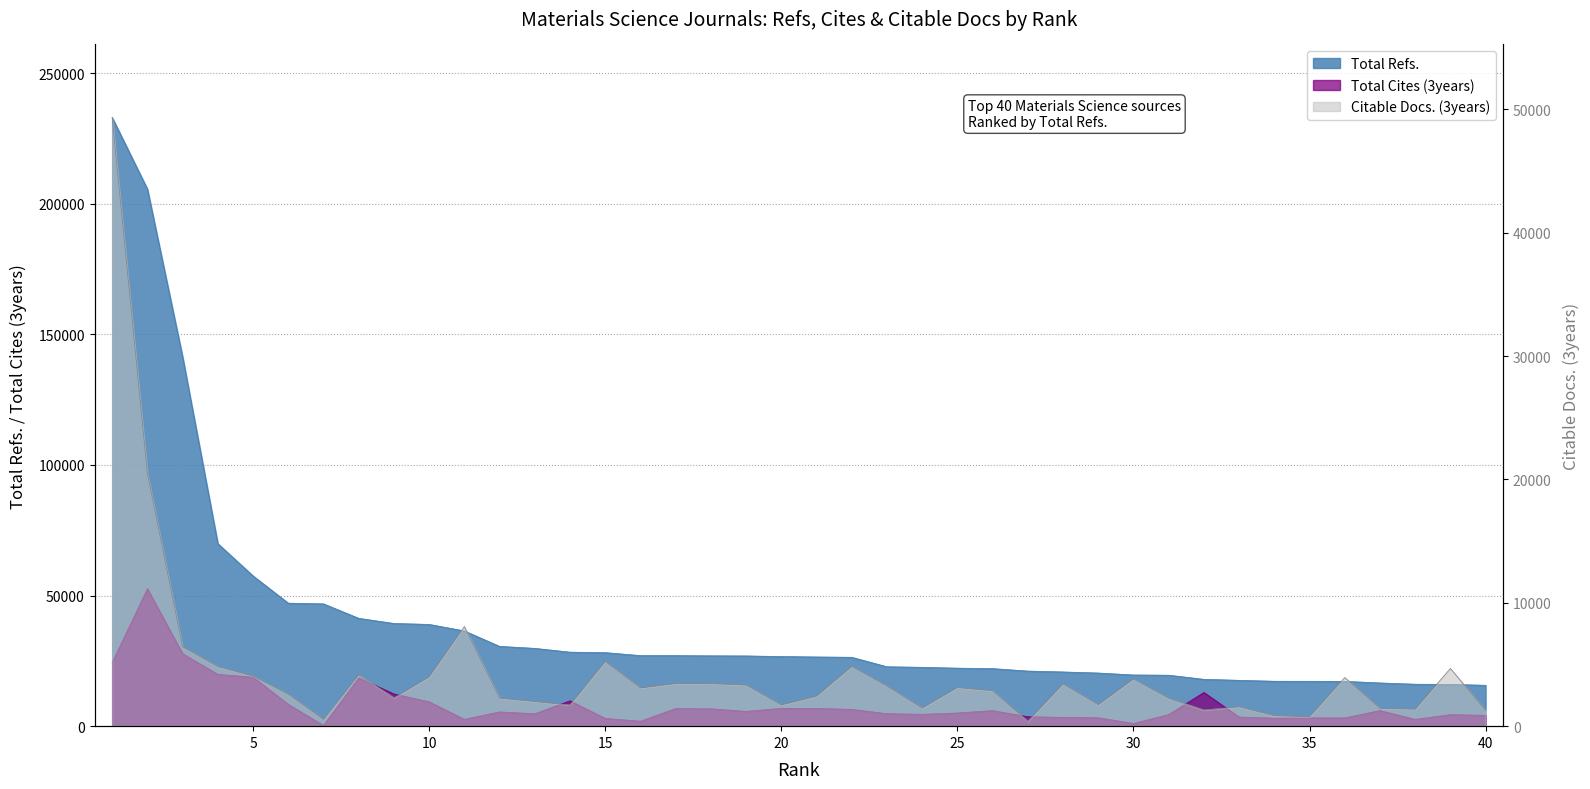

How many lines are shown in the chart?

3